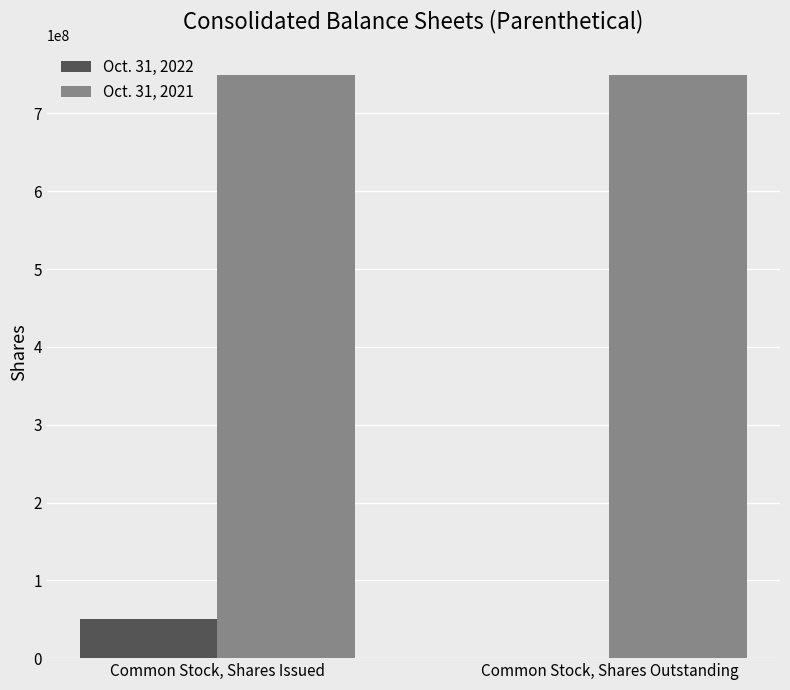

What are all the series names shown in the legend?

Oct. 31, 2022, Oct. 31, 2021